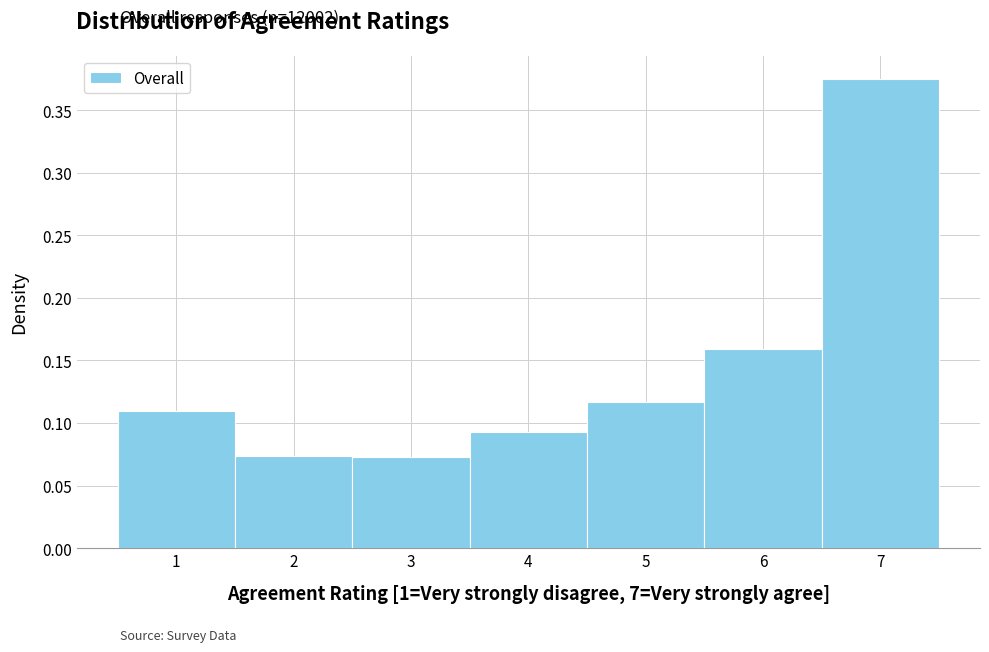

What is the height of the bar covering 6.5 to 7.5 on the x-axis? The values are not printed on the chart, so give them approximately, as read against the axis.

0.375